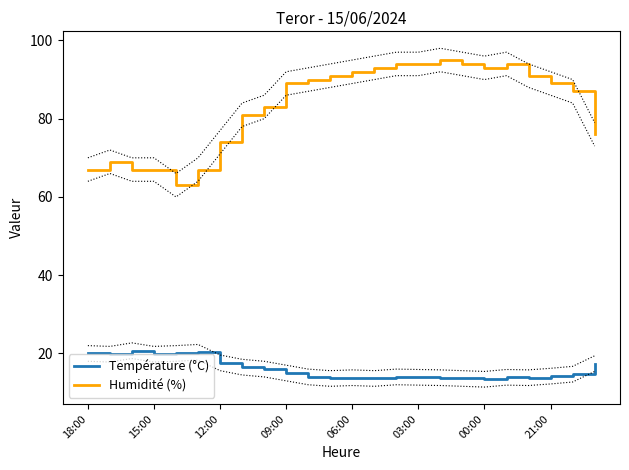

How many data points does each series have?

24